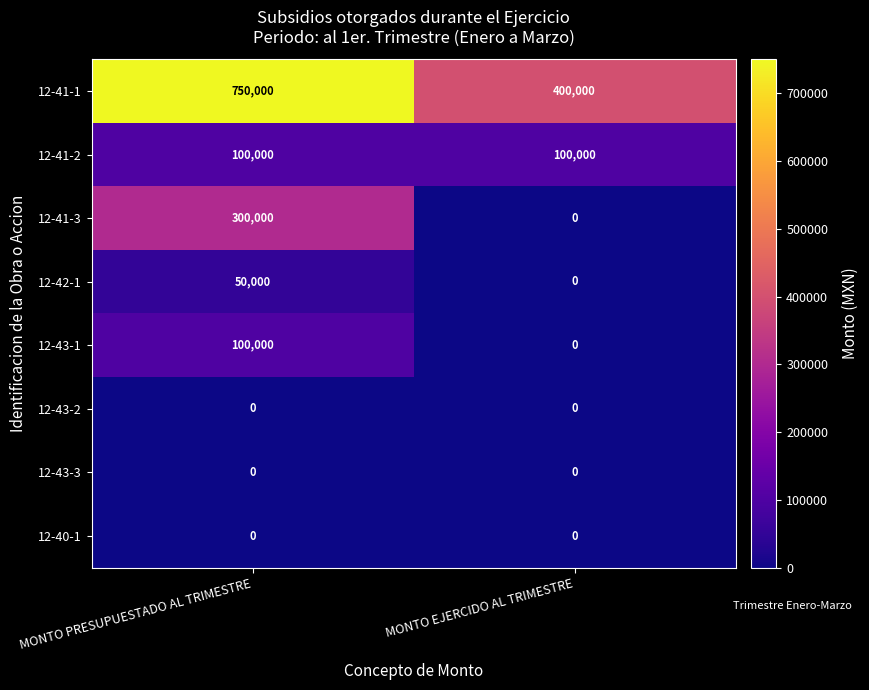

At how many categories does at least one series exceed 147436?

2